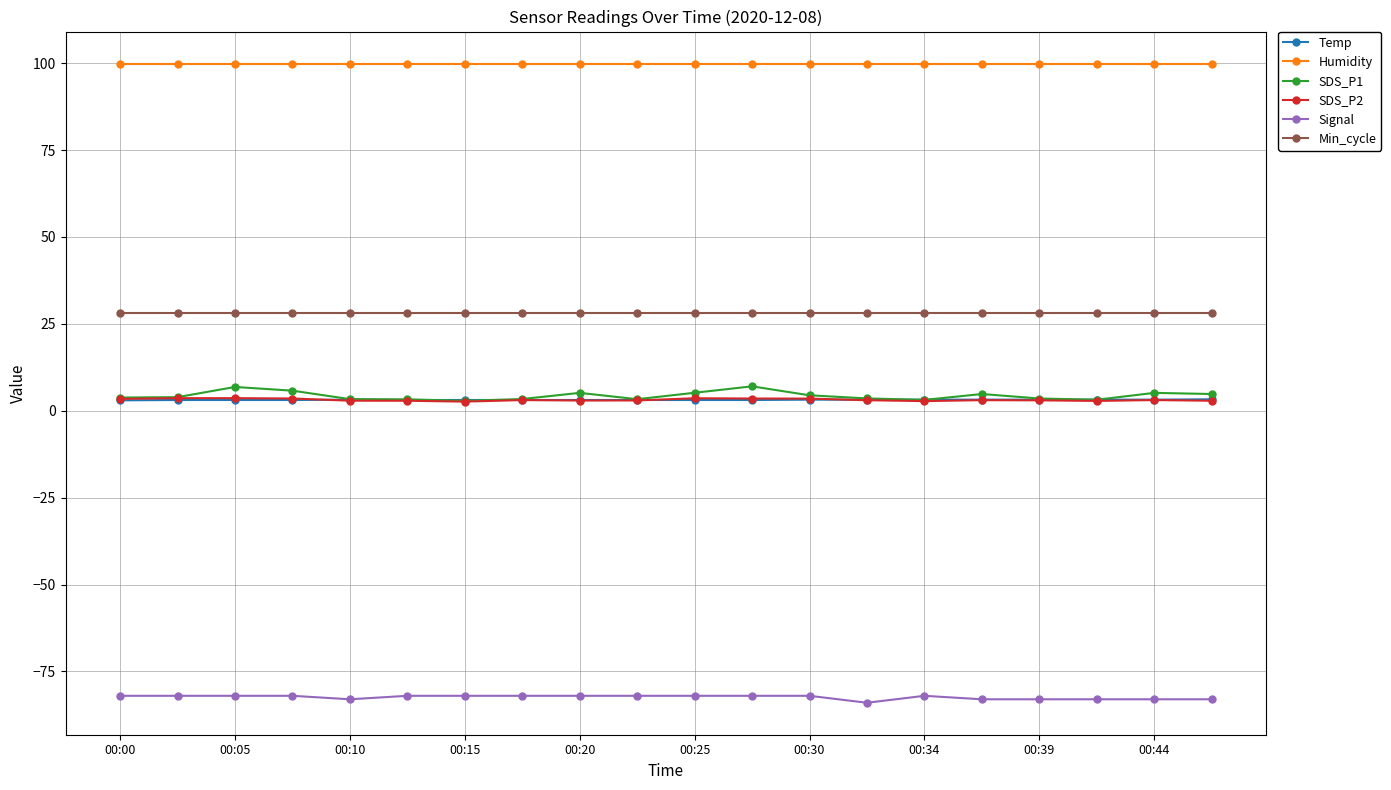

True or false: SDS_P2 has more than 1 points higher than both neighbors.

True